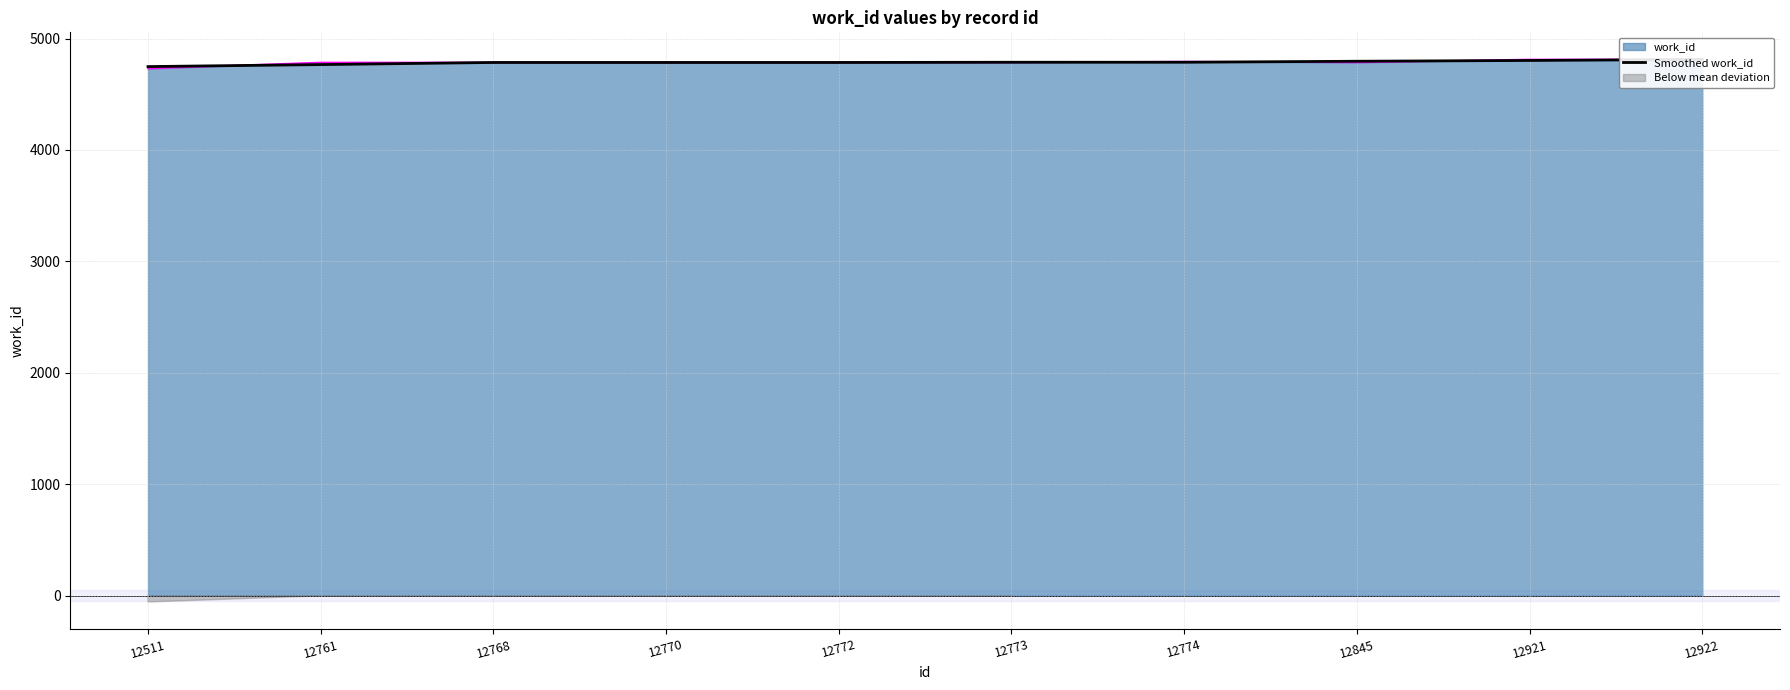

What is the smallest value displayed?

4748